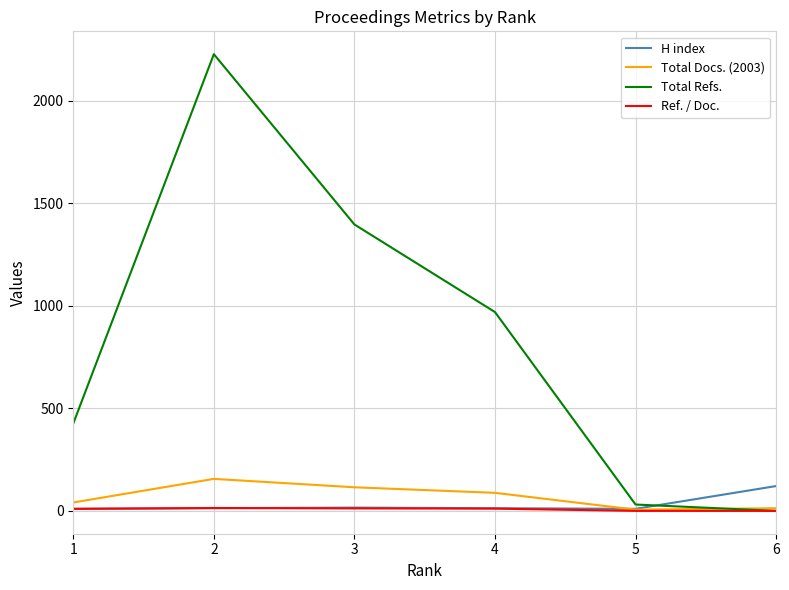

What is the spread (max minus min) of values at 3?

1384